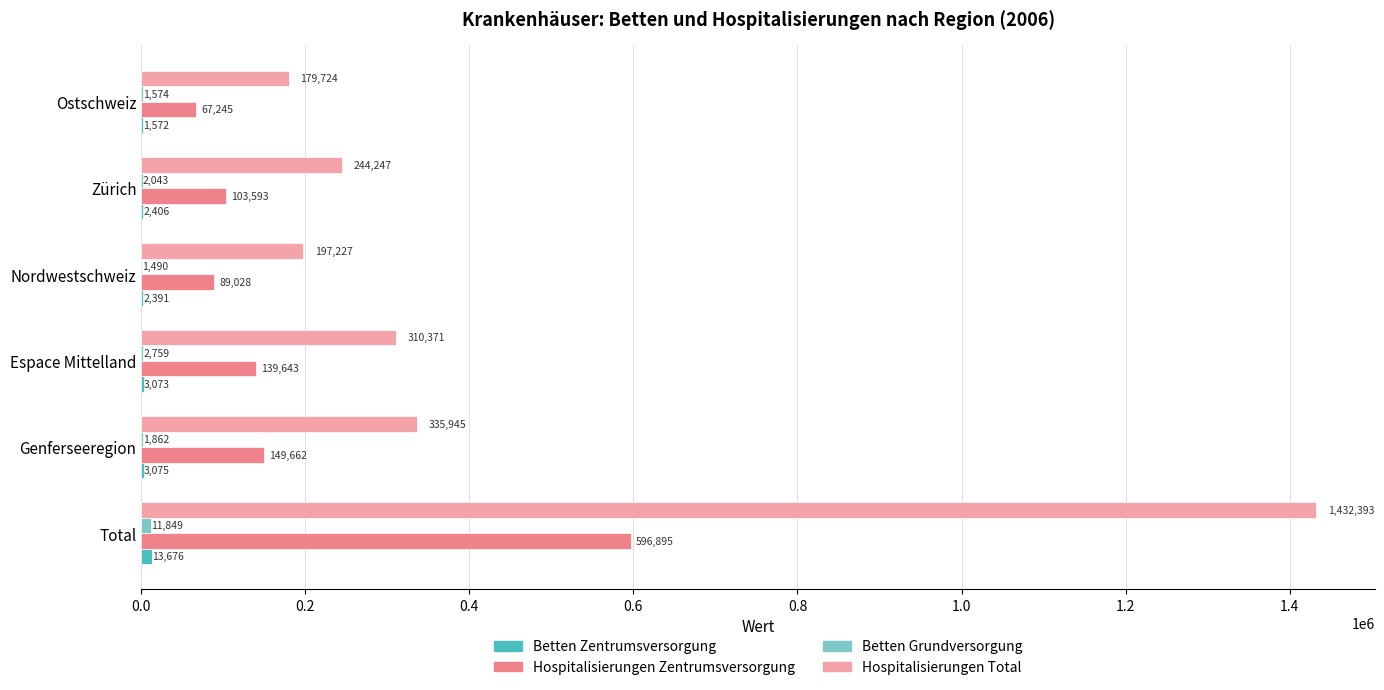

True or false: Hospitalisierungen Zentrumsversorgung has a value of 54727.7 at Genferseeregion.

False